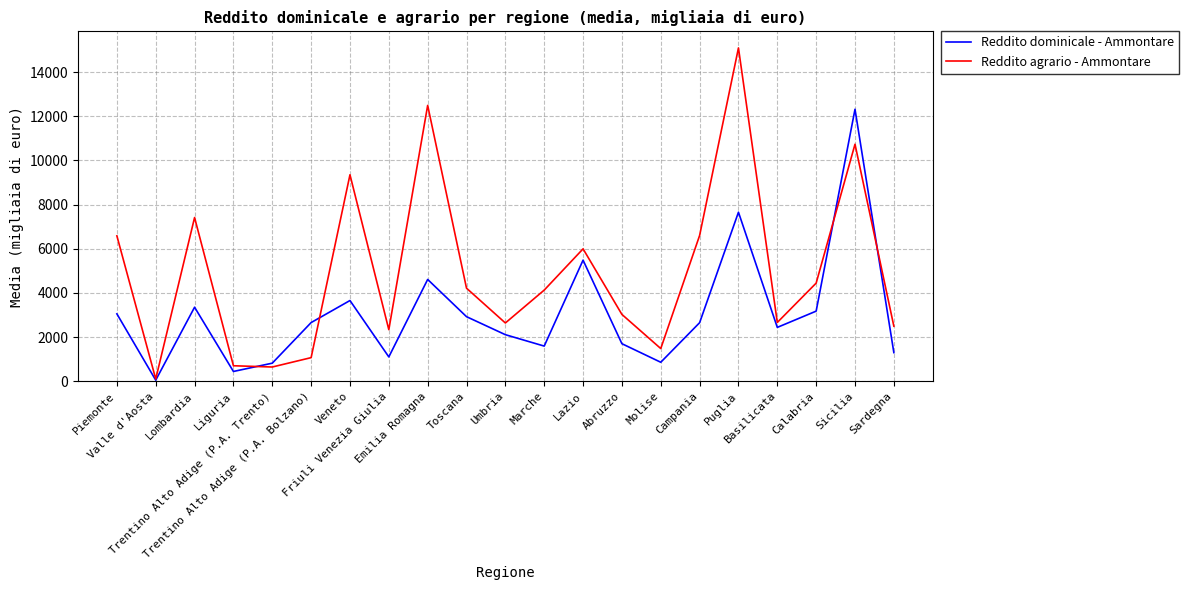

What is the greatest value displayed?

15091